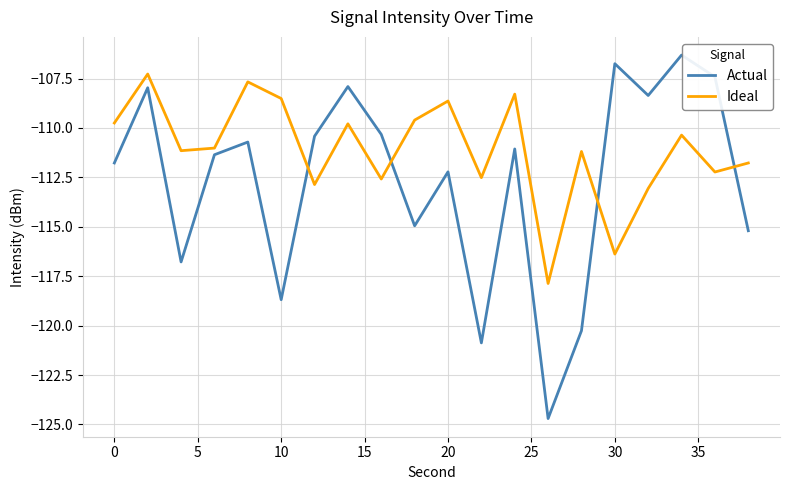

What is the difference between the maximum and minimum values in the Actual series?

18.4